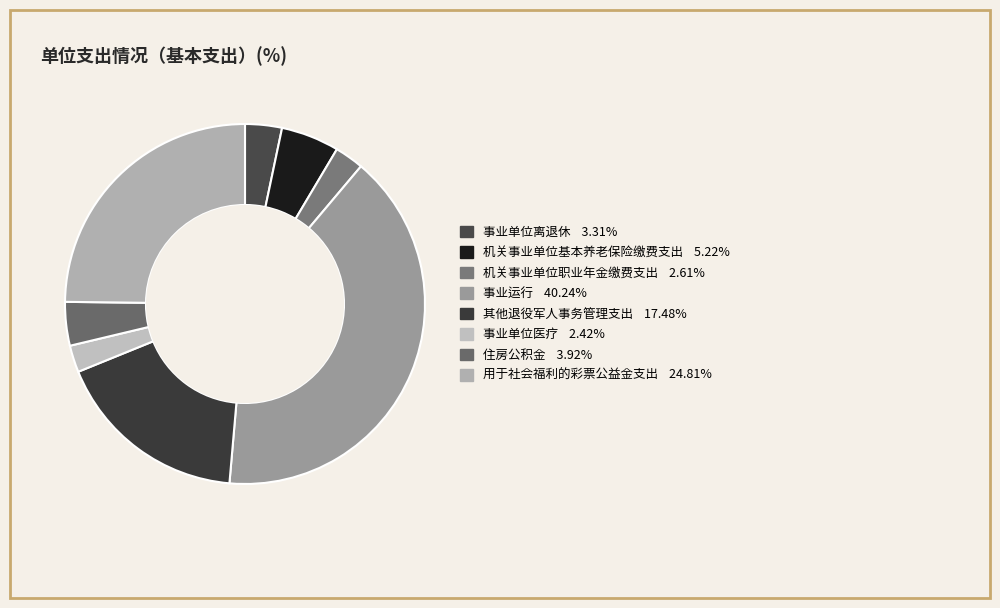

Which category has the smallest portion of the pie?

事业单位医疗